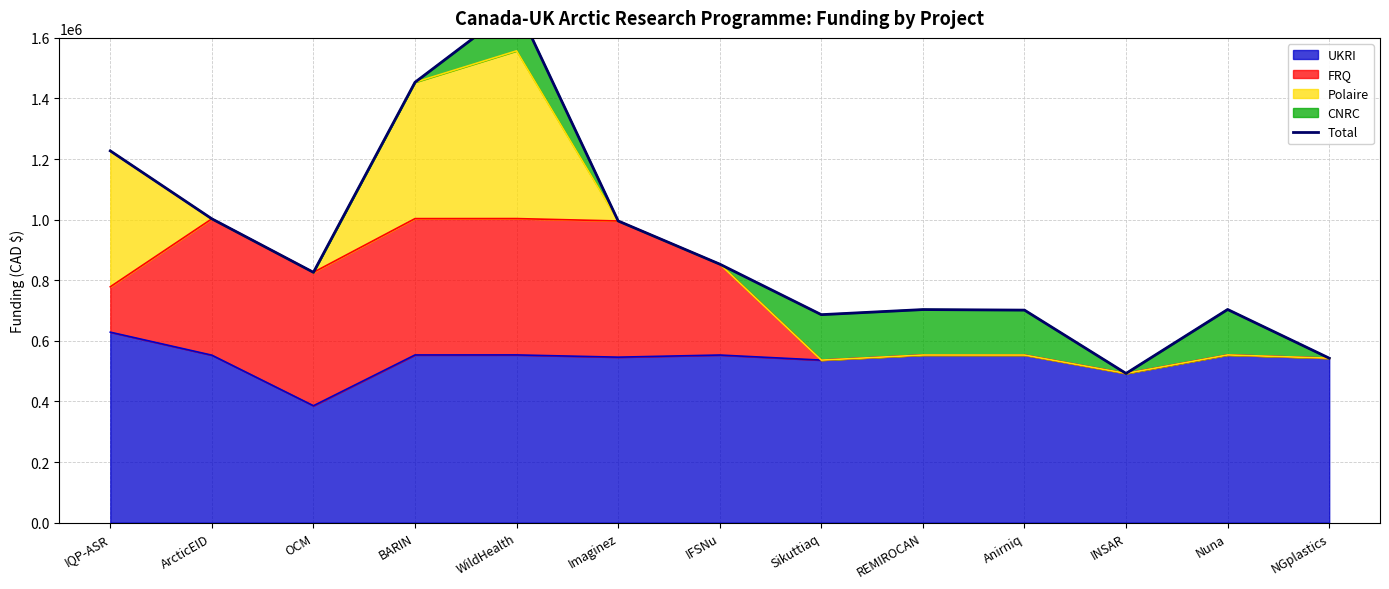

Reading left to right, extract all data points from this chart.

1227129	1002777	826205	1453491	1707240	995703	853239	686477	703294	701483	492525	703588	542917